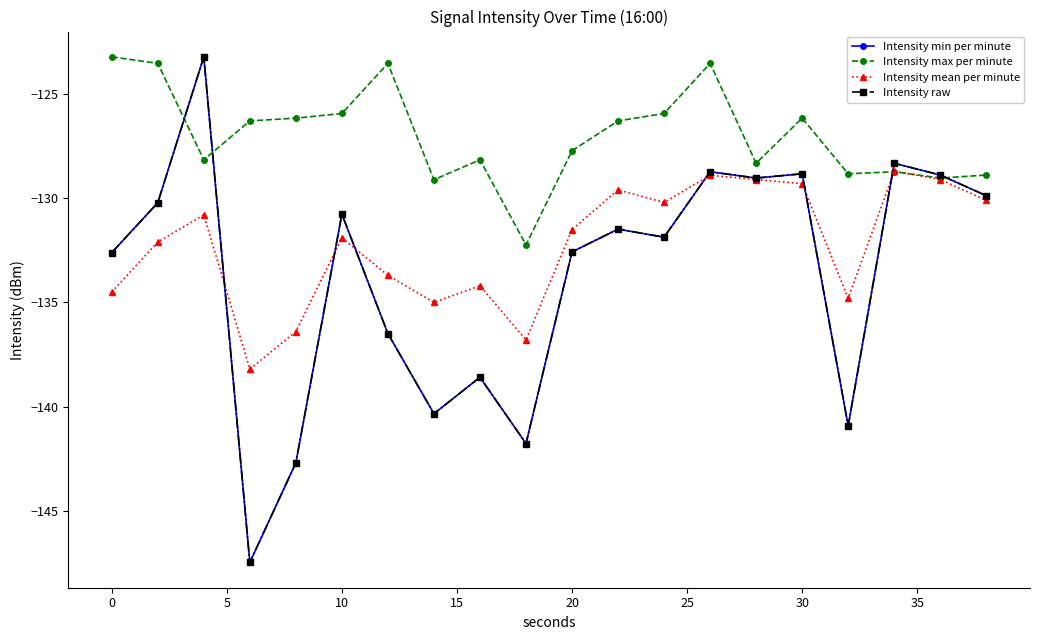

Is this an area chart (filled region under the line)?

No